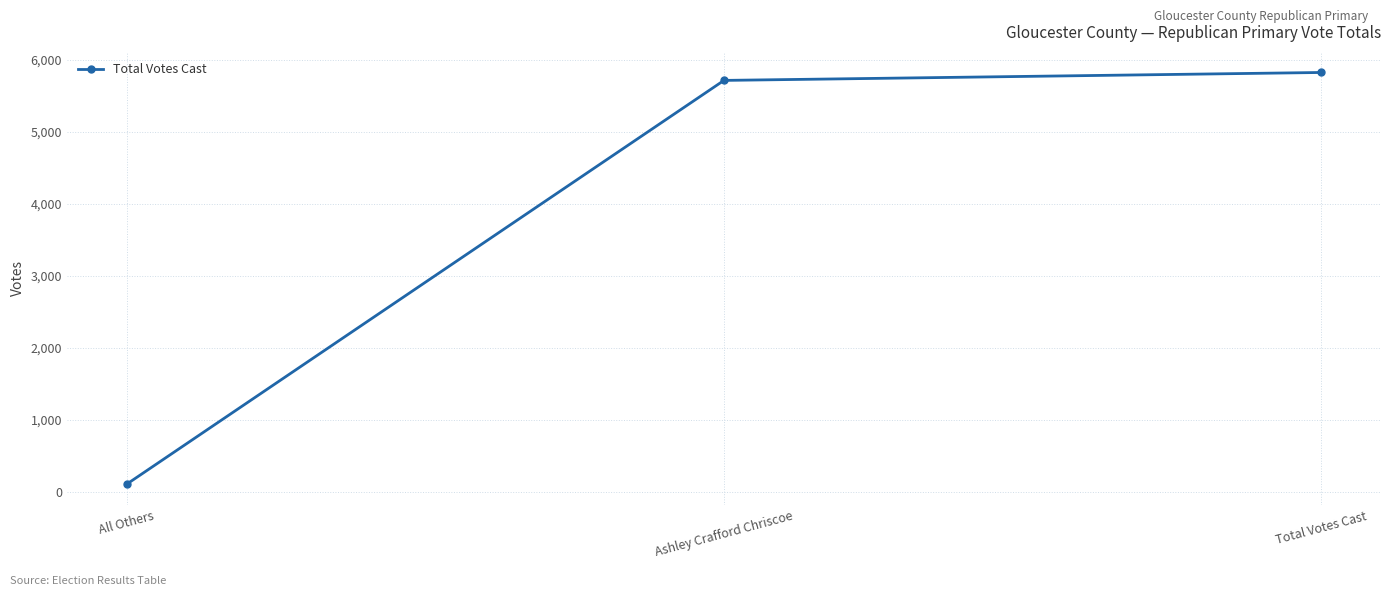

What value does the data have at Ashley Crafford Chriscoe, to the nearest 10?

5710